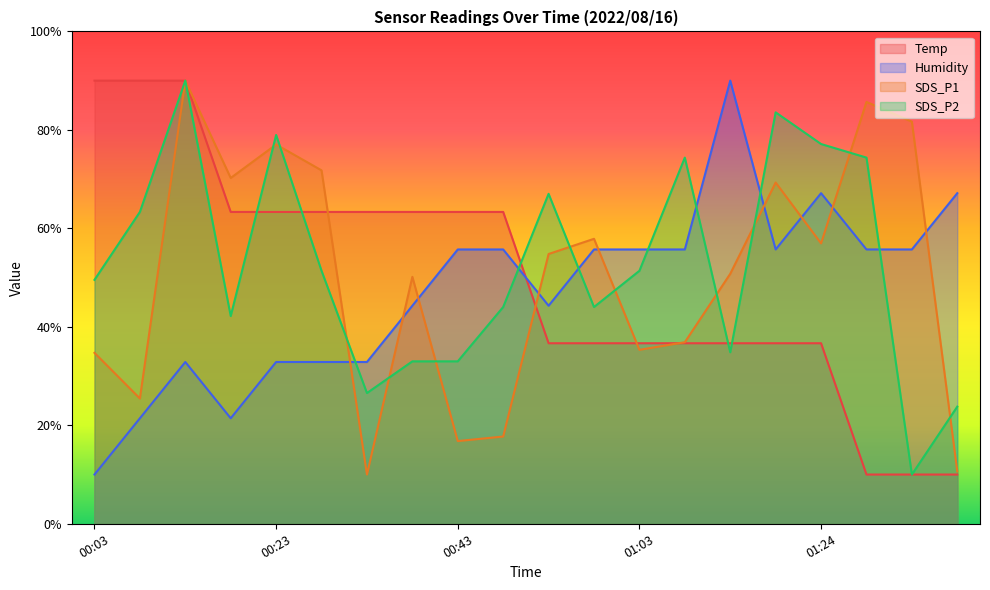

What is the average value of the Temp series?

50.0